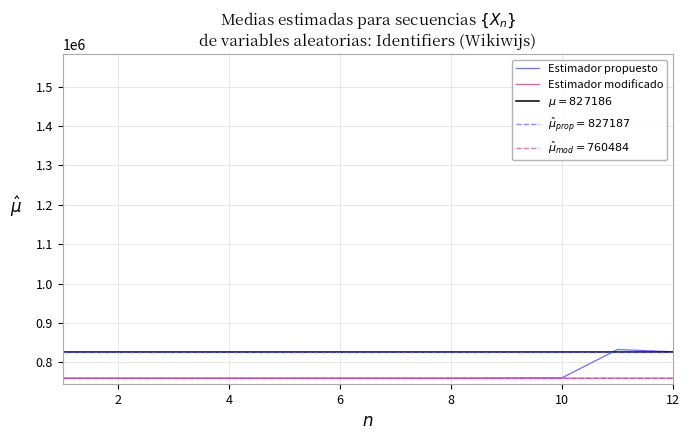

Count the number of categories in the chart.

12